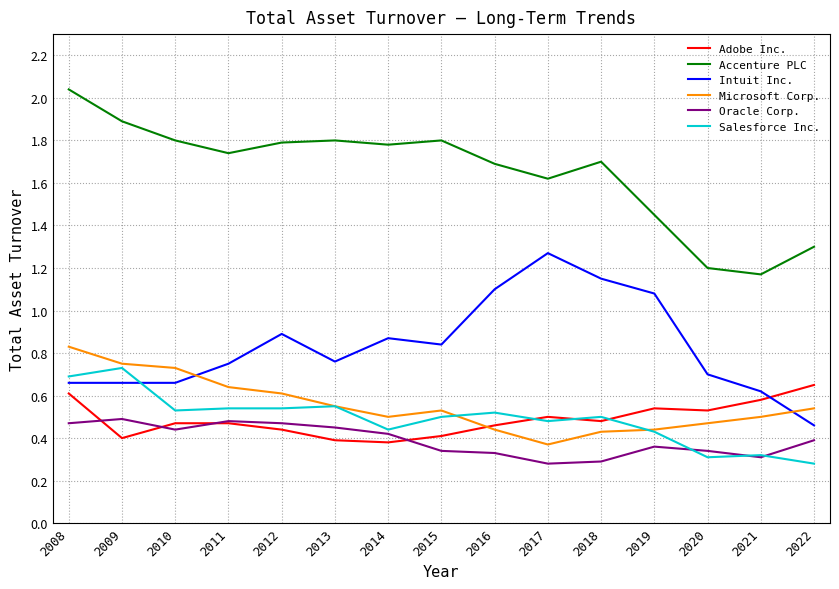

How many lines are shown in the chart?

6